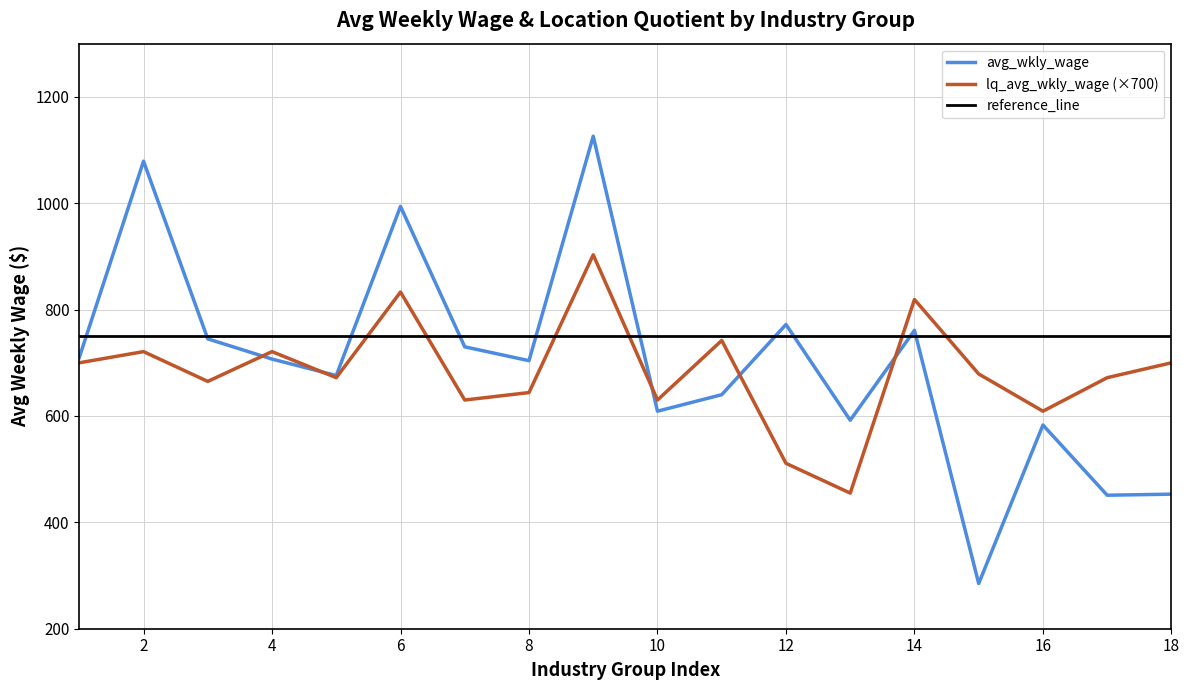

How many data points in lq_avg_wkly_wage are above 679?

8